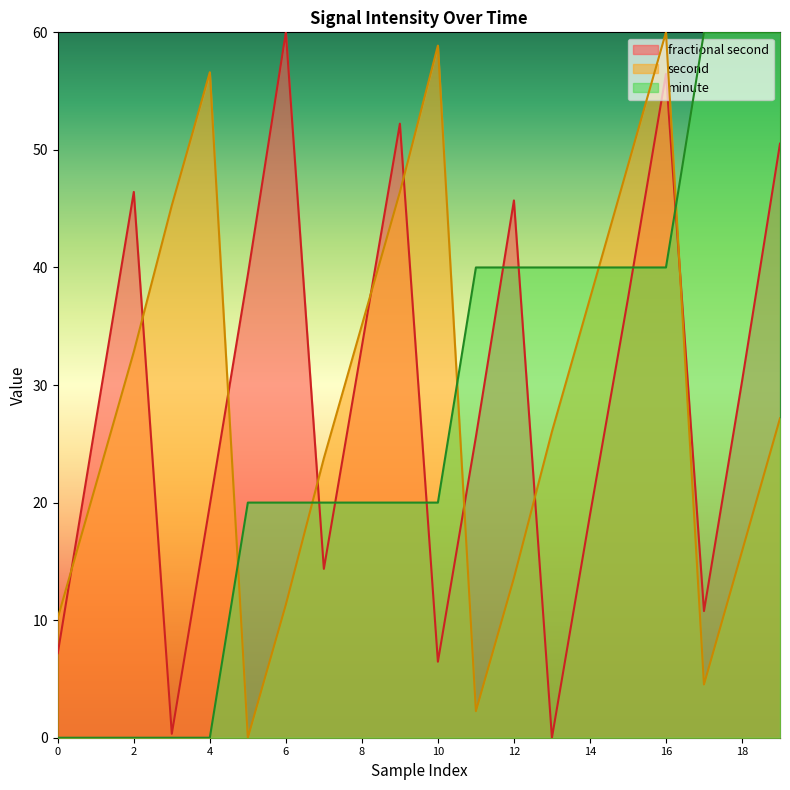

What is the total value across all series at 11?

67.9